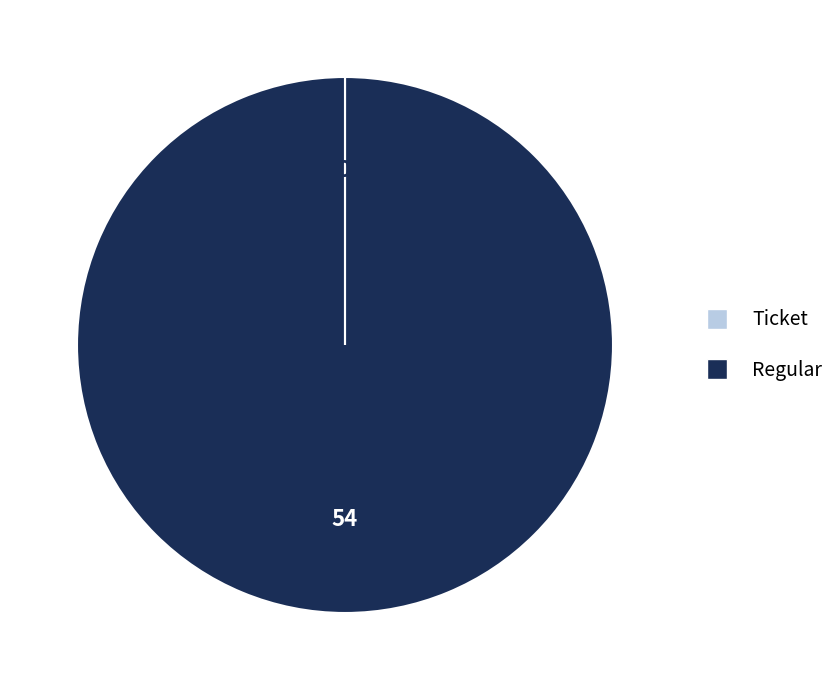

Which slice is the largest?

Regular